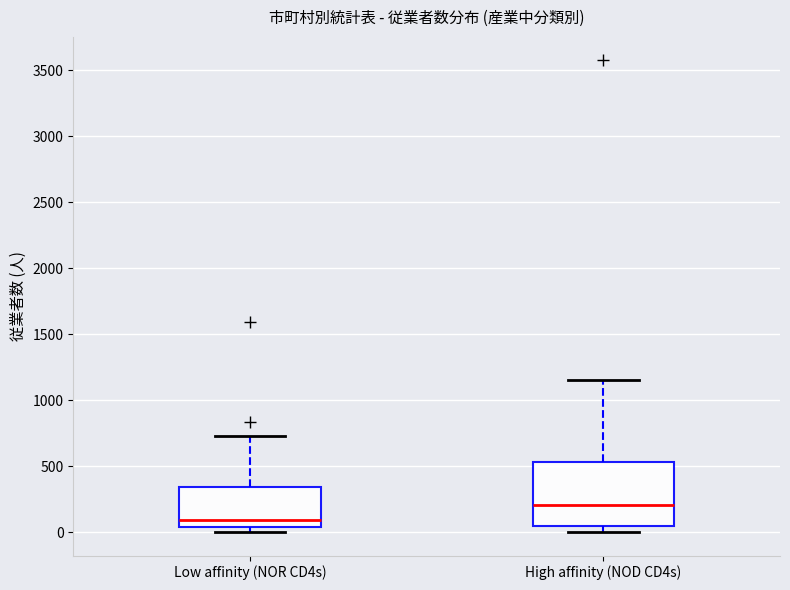

Which box is the tallest, from its lower edge to its upper edge?

High affinity (NOD CD4s)